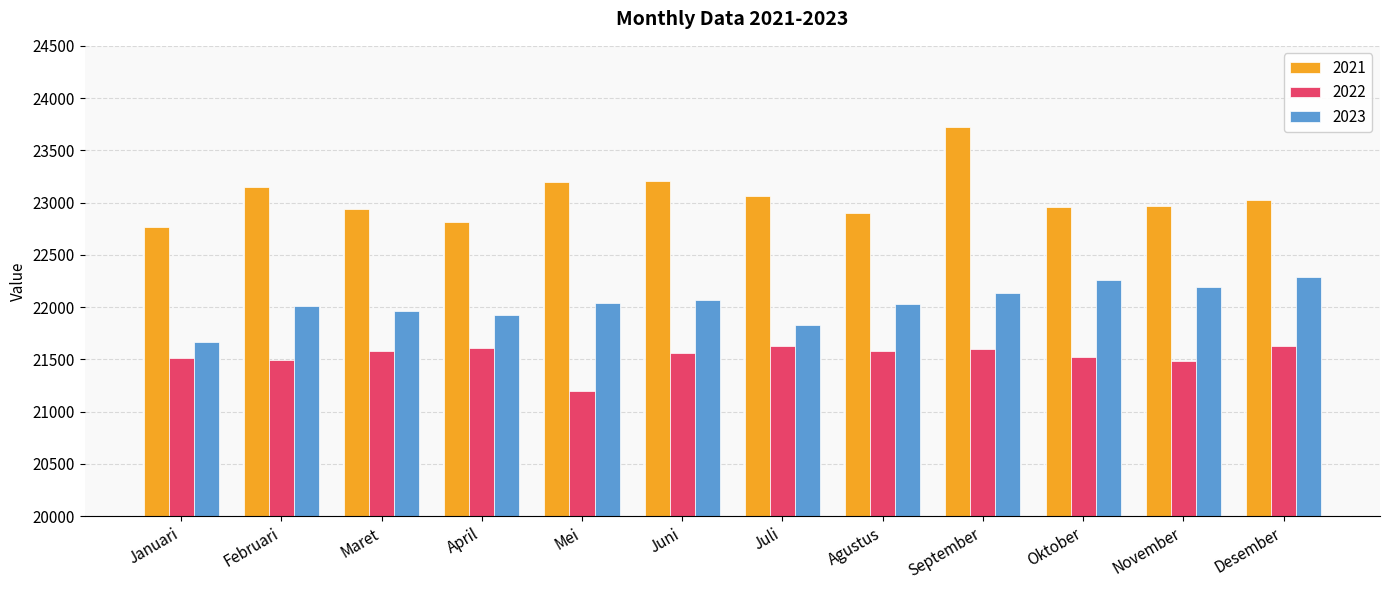

How many distinct data groups are displayed?

3